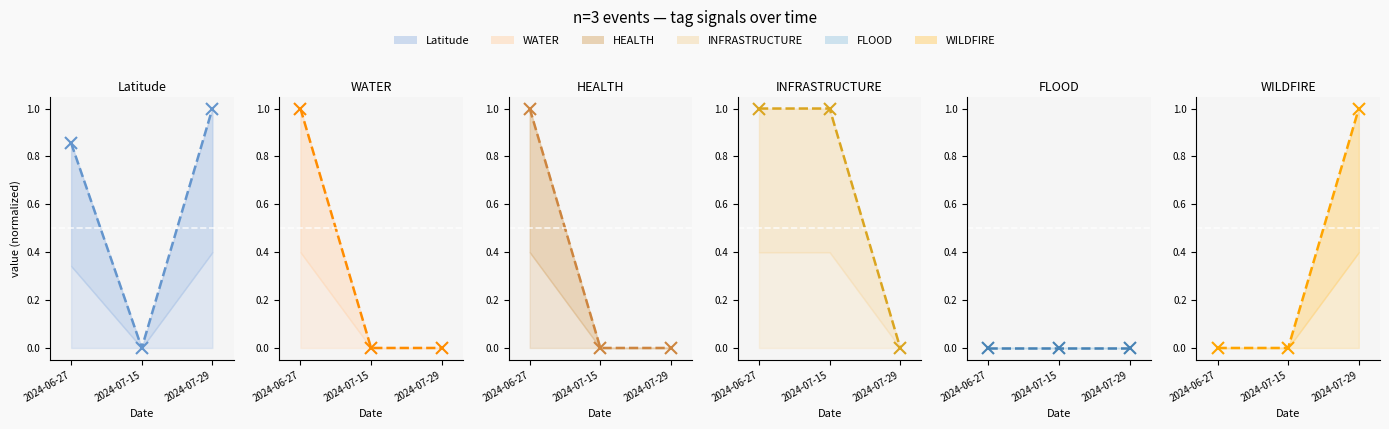

What is the sum of the INFRASTRUCTURE_line values at 2024-07-29 and 2024-06-27?

1.0